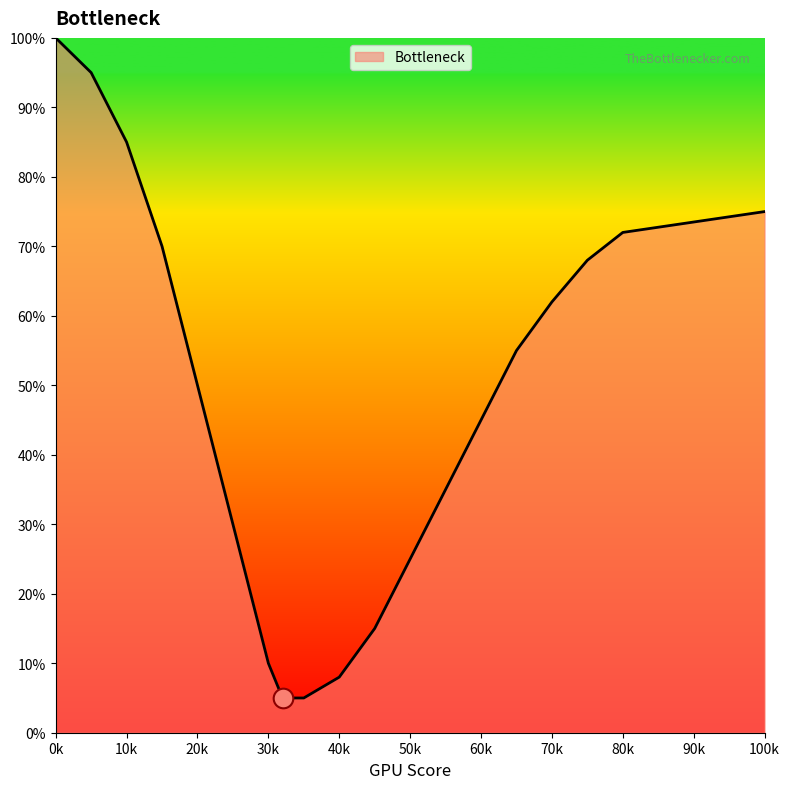

What is the greatest value displayed?

100